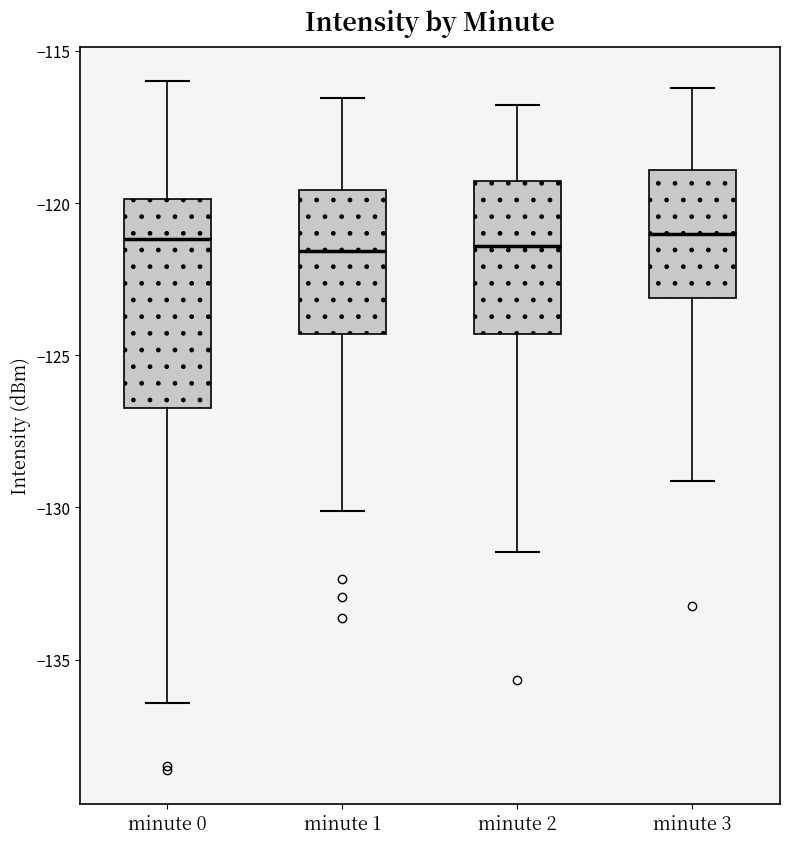

Reading left to right, transcribe this box plot: for each box, give where its median line is, the range the box spans, and where its two whiskers end, as read against the y-axis. The values are not printed on the chart, so give them approximately, as read against the axis.

minute 0: median -121.0, box -126.5 to -120.0, whiskers -136.5 to -116.0
minute 1: median -121.5, box -124.5 to -119.5, whiskers -130.0 to -116.5
minute 2: median -121.5, box -124.5 to -119.5, whiskers -131.5 to -117.0
minute 3: median -121.0, box -123.0 to -119.0, whiskers -129.0 to -116.0